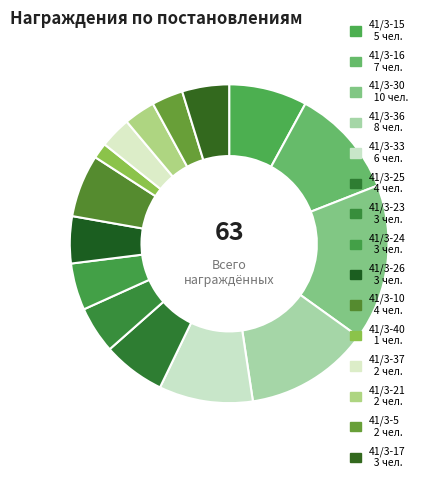

Approximately how many times larger is the value at 41/3-21 compared to 41/3-5?

1.0